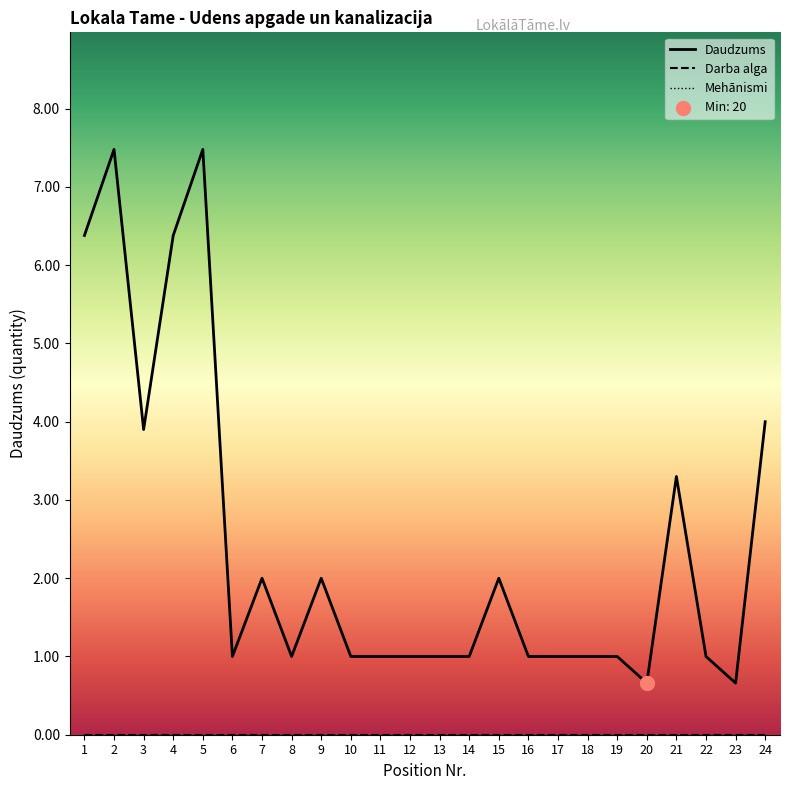

Which series reaches the minimum Y coordinate?

Darba alga